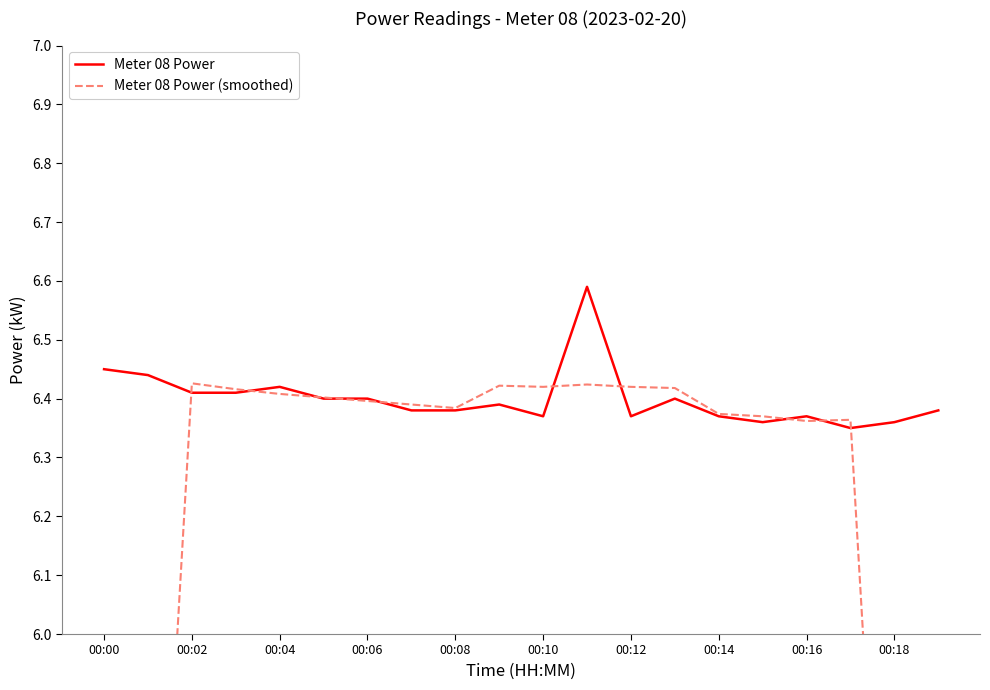

At which category does the chart reach its peak across all series?

11